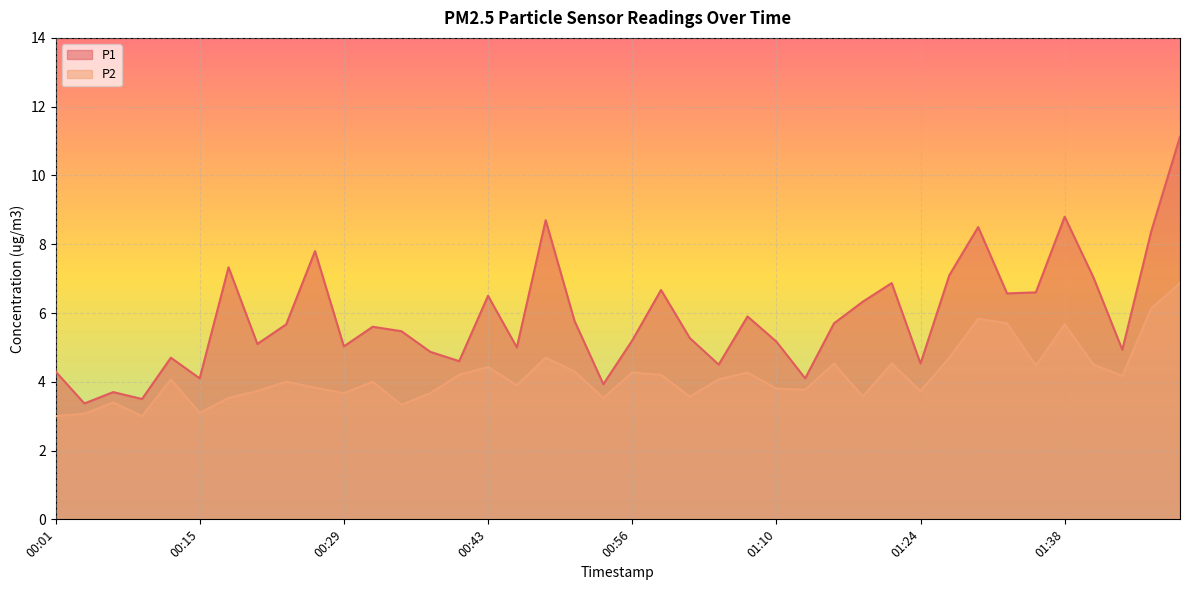

True or false: P2 and P1 cross at least once.

False